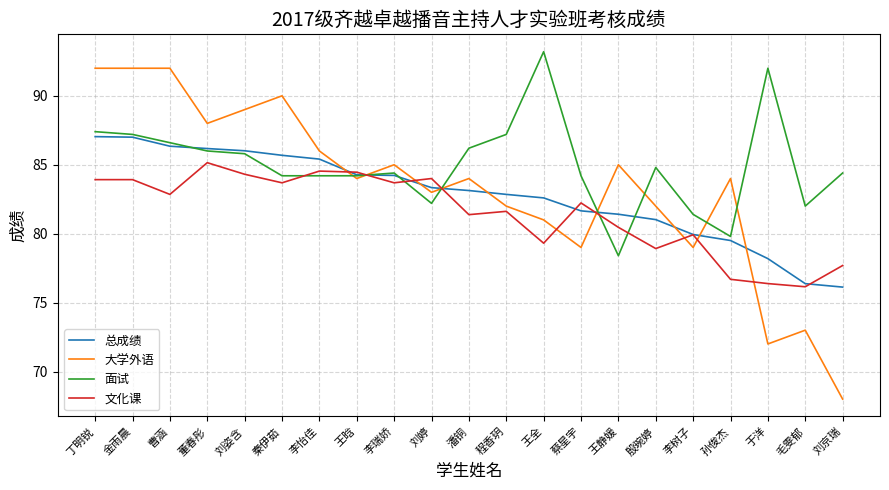

At which label does 面试 reach its peak?

王全